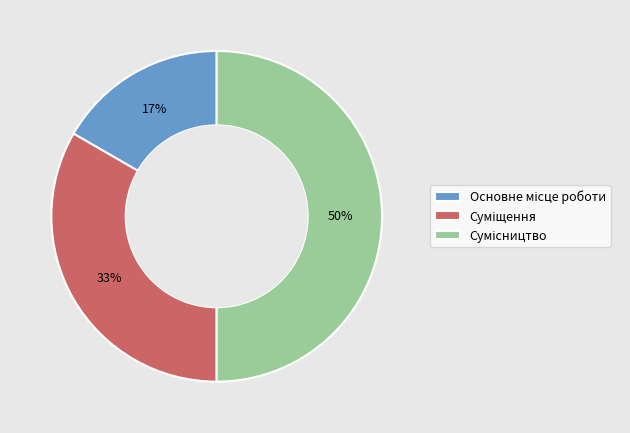

To the nearest percent, what is the average slice percentage?

33%